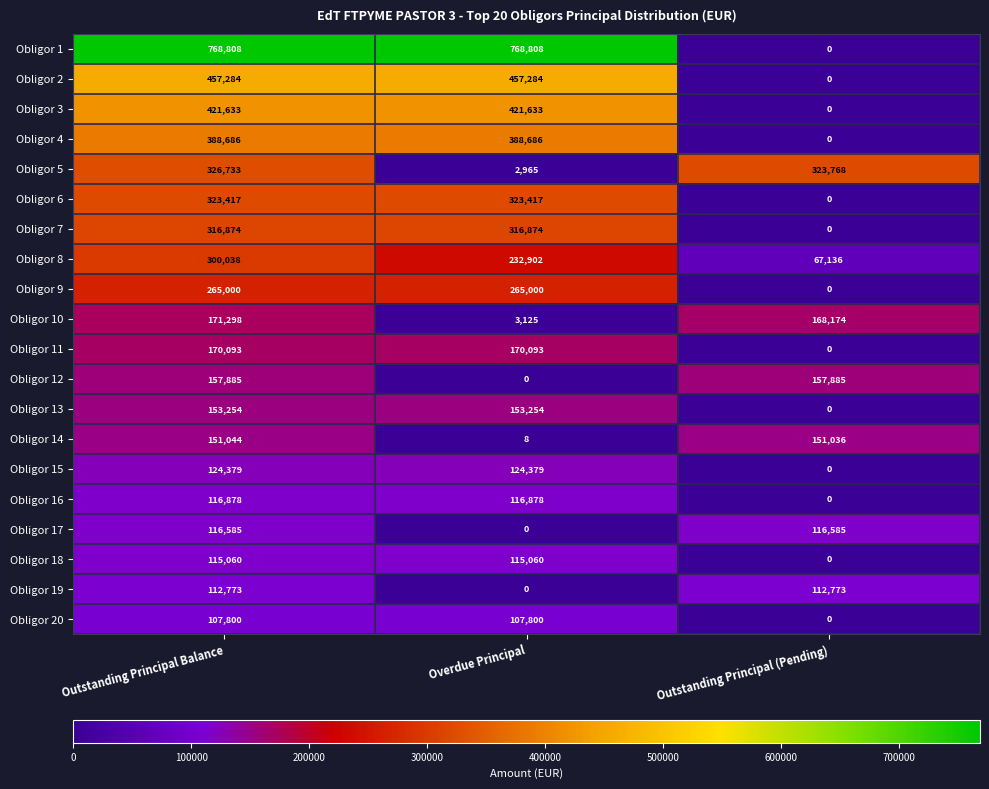

What is the difference between the second highest and minimum values in the Obligor 9 series?

265000